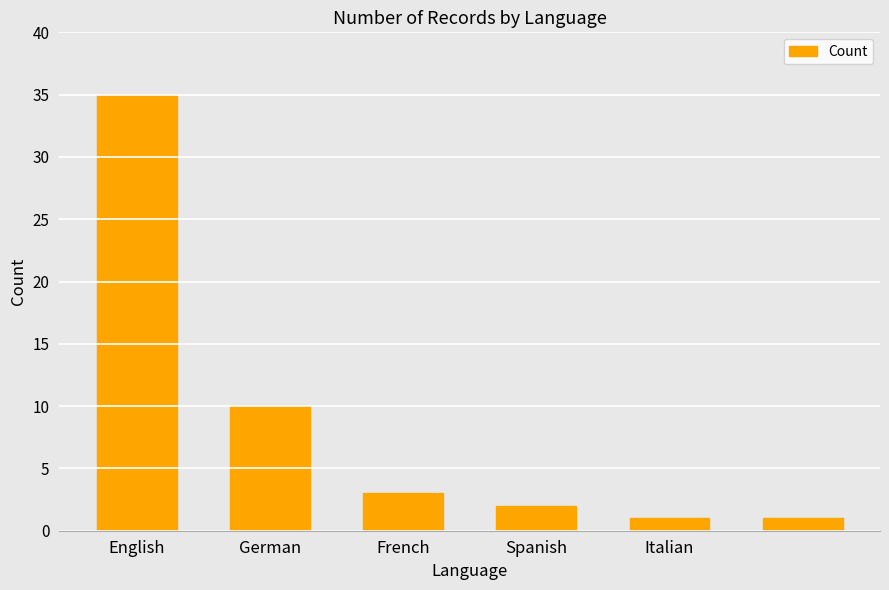

What is the sum of all values?

52